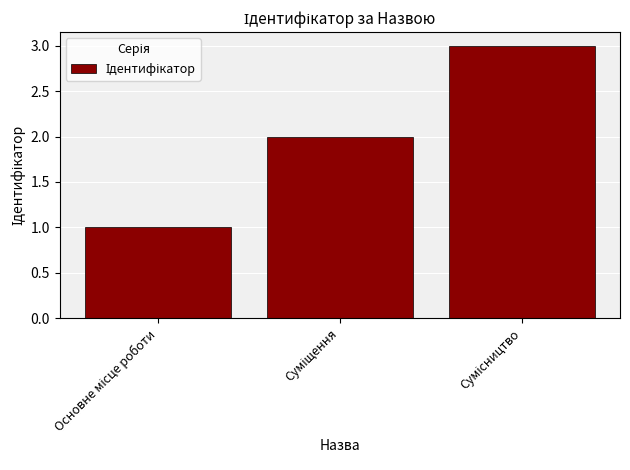

What is the greatest value displayed?

3